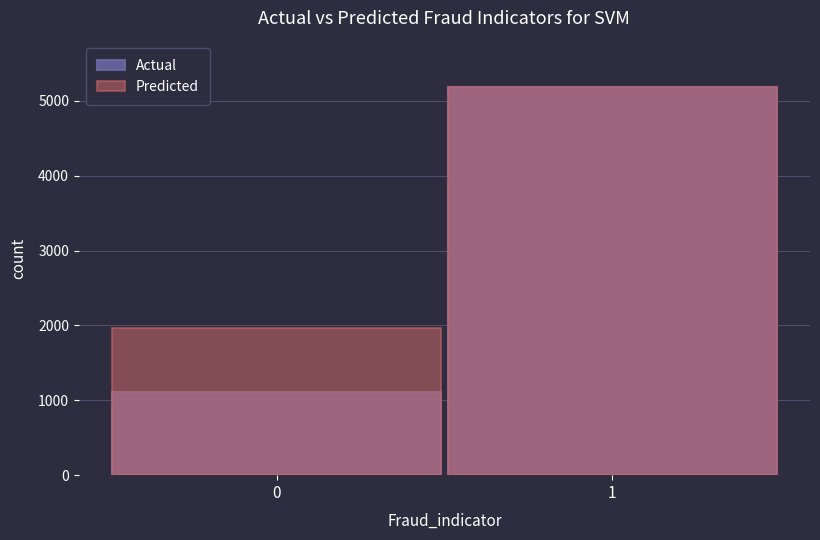

List the series in order of their overall mean, lowest first.

Actual, Predicted